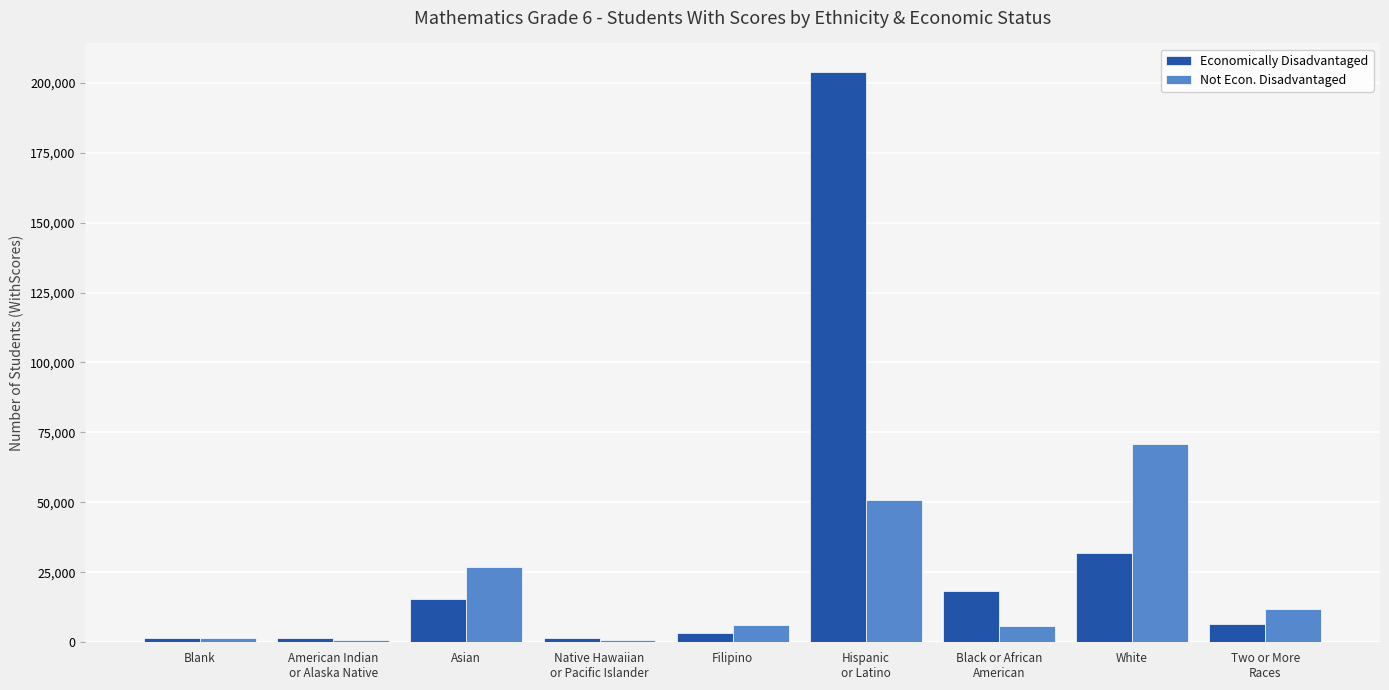

How many series are shown in this chart?

2